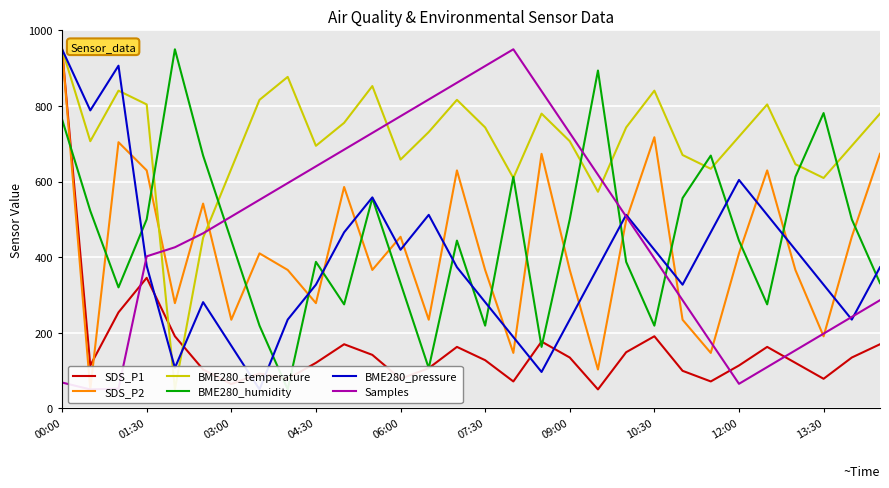

What is the sum of all SDS_P2 values?

12686.3